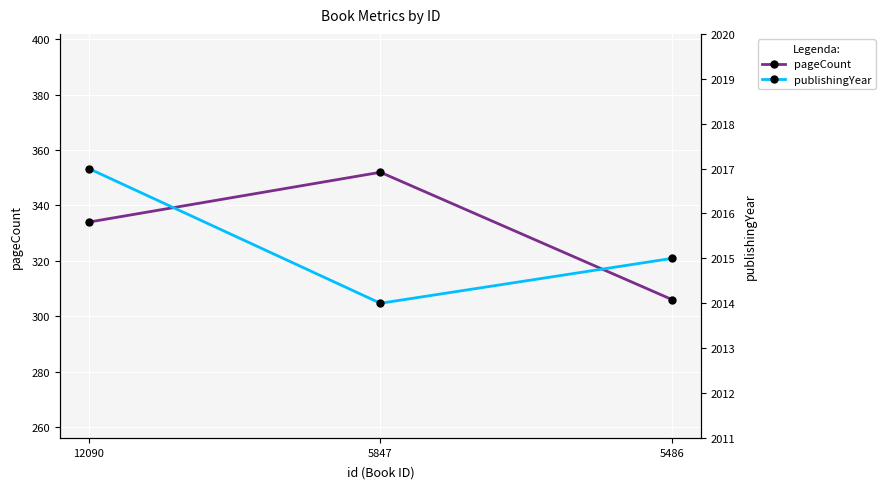

What is the difference between the highest and lowest values at 5847?

1662